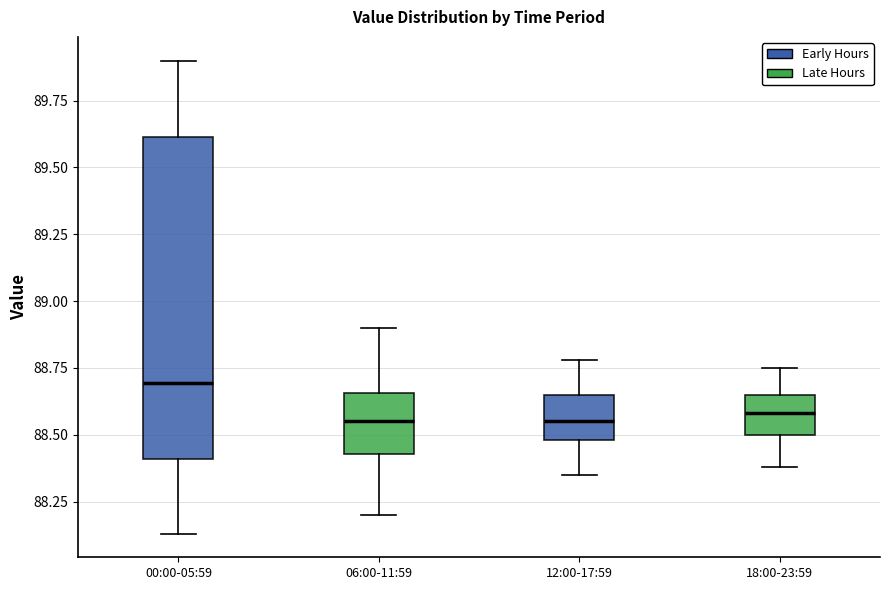

Reading left to right, transcribe this box plot: for each box, give where its median line is, the range the box spans, and where its two whiskers end, as read against the y-axis. The values are not printed on the chart, so give them approximately, as read against the axis.

00:00-05:59: median 88.70, box 88.40 to 89.60, whiskers 88.15 to 89.90
06:00-11:59: median 88.55, box 88.45 to 88.65, whiskers 88.20 to 88.90
12:00-17:59: median 88.55, box 88.50 to 88.65, whiskers 88.35 to 88.80
18:00-23:59: median 88.60, box 88.50 to 88.65, whiskers 88.40 to 88.75